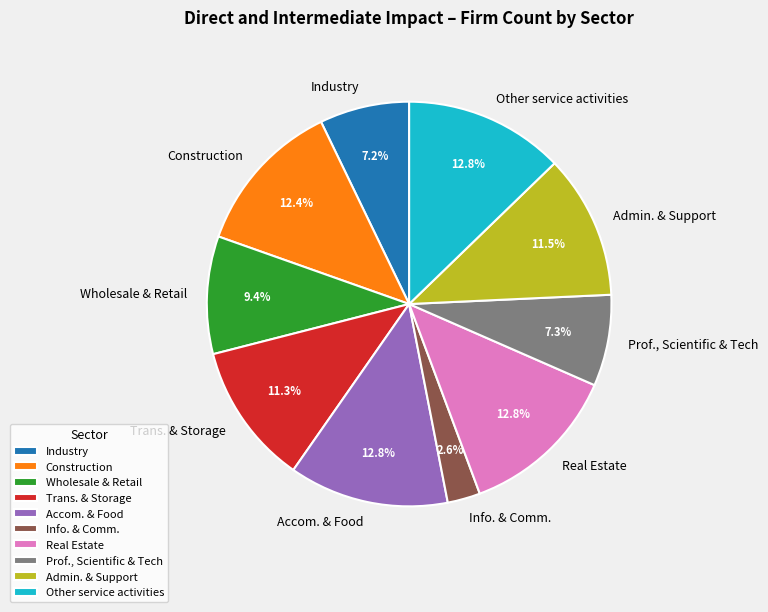

Is there any slice that represents more than half of the pie?

No